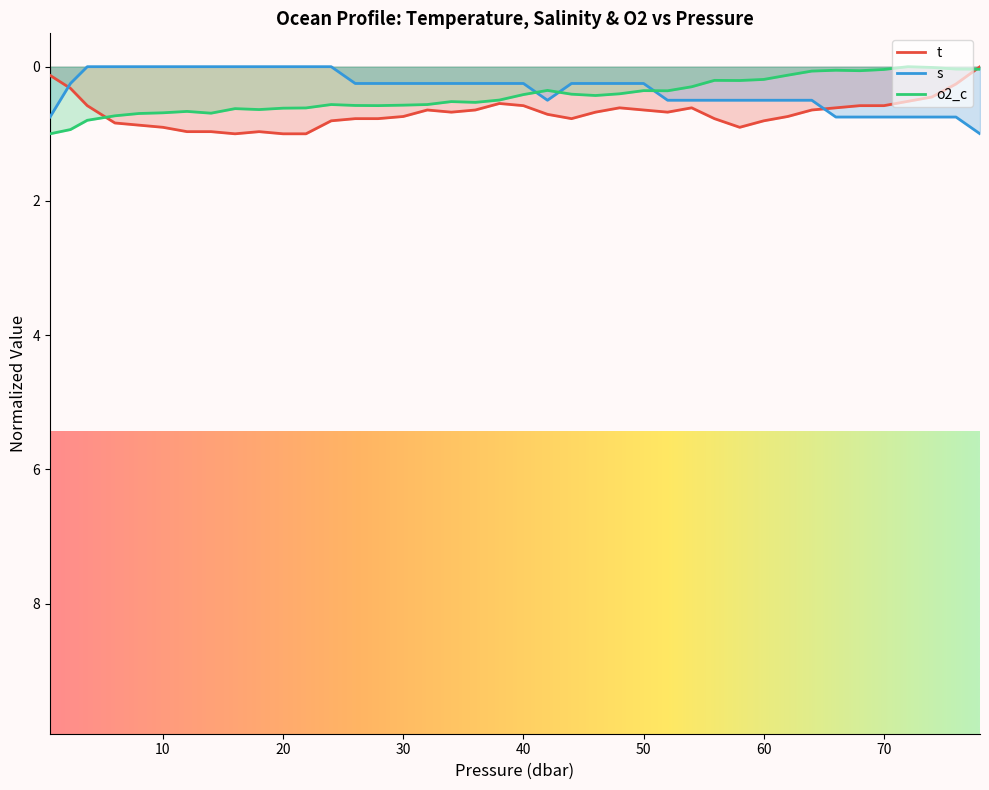

At which category does t reach its first local peak?

16.0